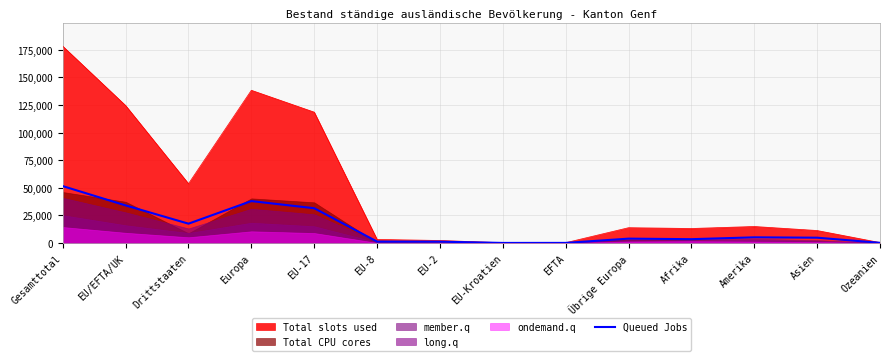

Where is the data nearest to the value 25786?

EU-17